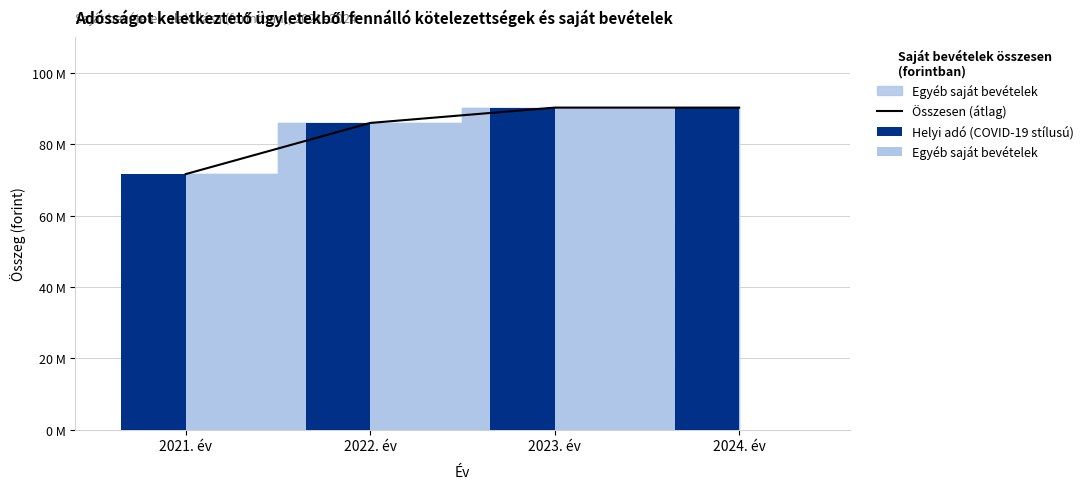

What is the maximum value shown in the chart?

90316800